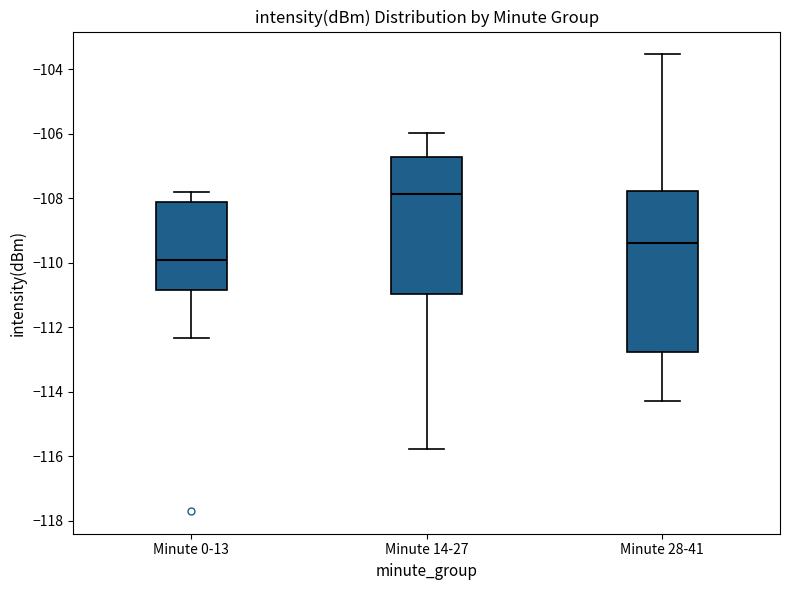

Where does the upper whisker of the box for Minute 28-41 end on the y-axis? The values are not printed on the chart, so give them approximately, as read against the axis.

-103.6